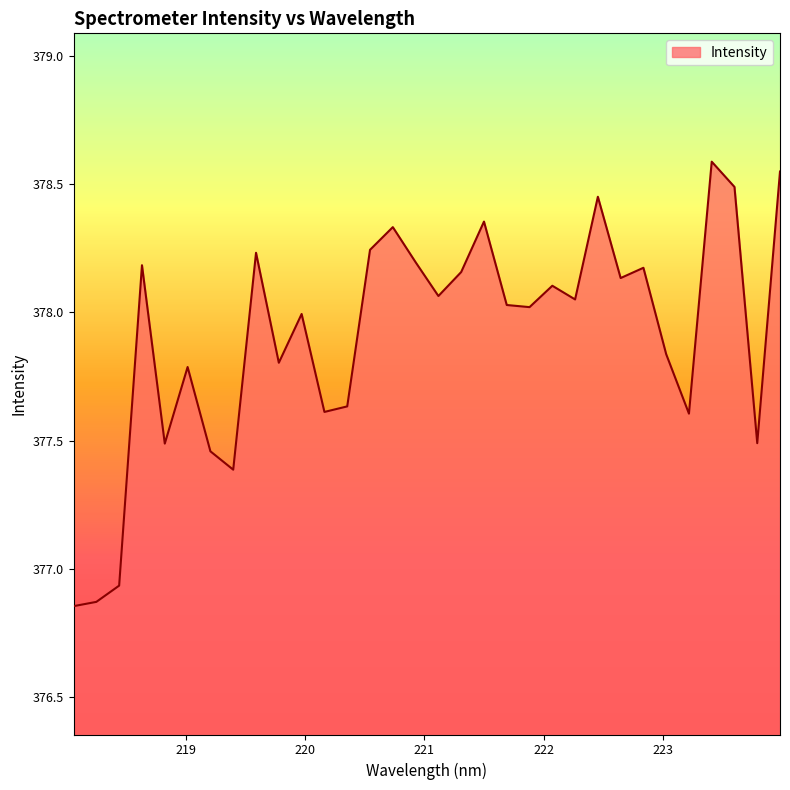

How many lines are shown in the chart?

1